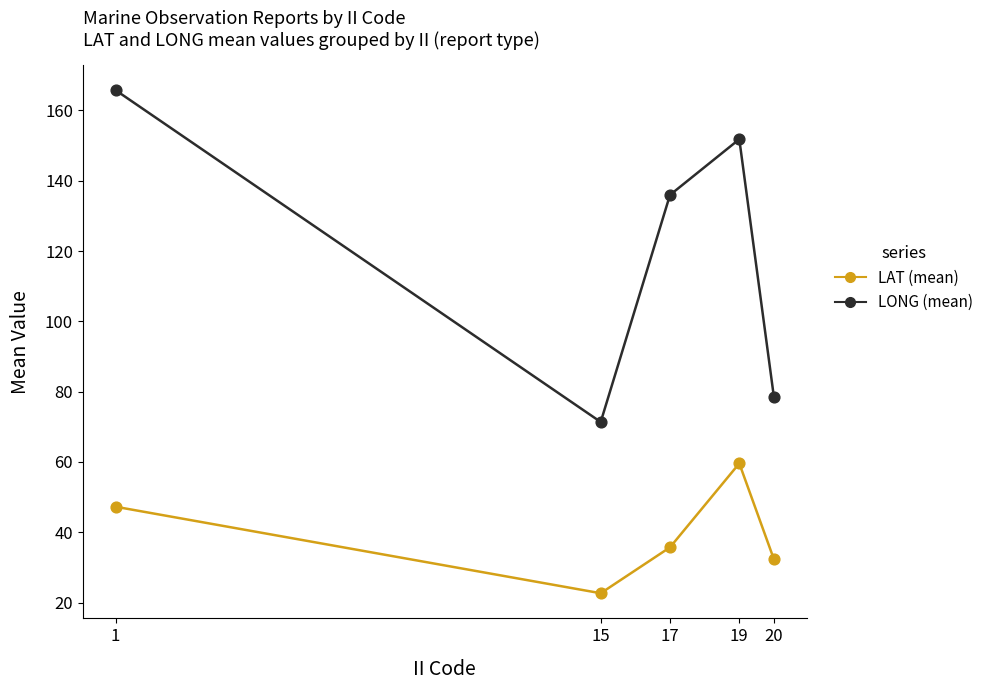

Between 17 and 19, which series saw the biggest shift?

LAT (mean)